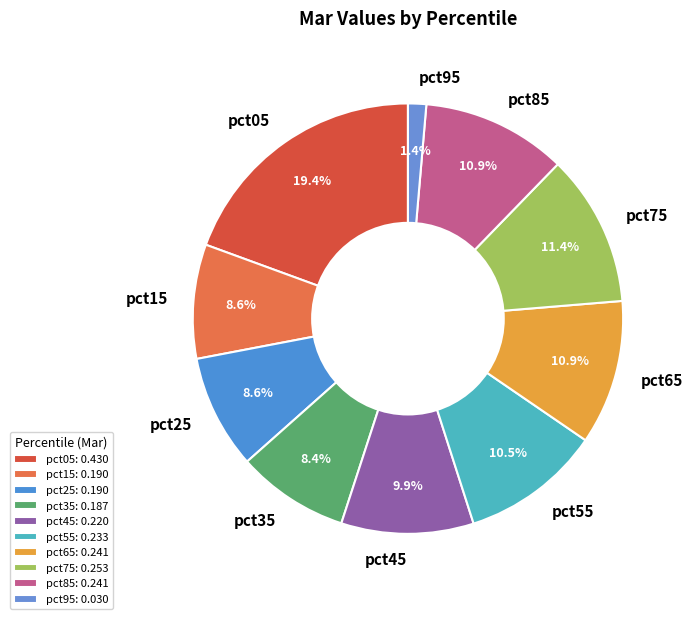

To the nearest percent, what is the difference between the largest and smallest slice percentages?

18%